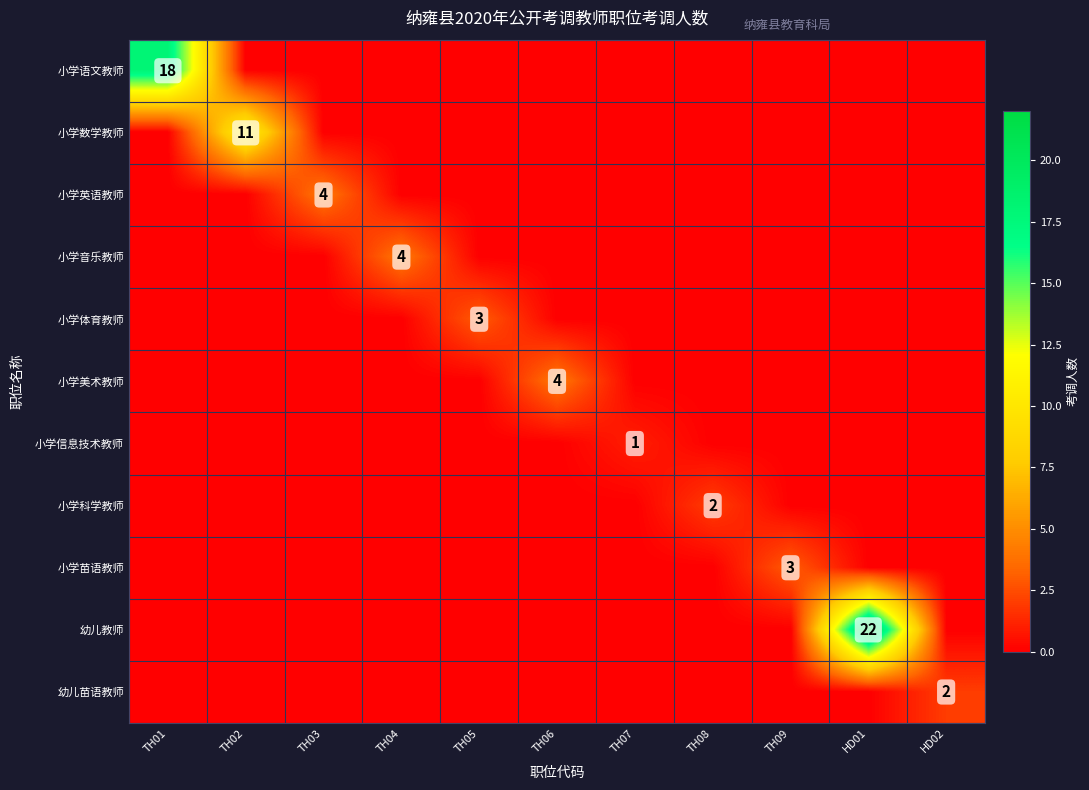

Which series has the largest range (max minus min)?

幼儿教师